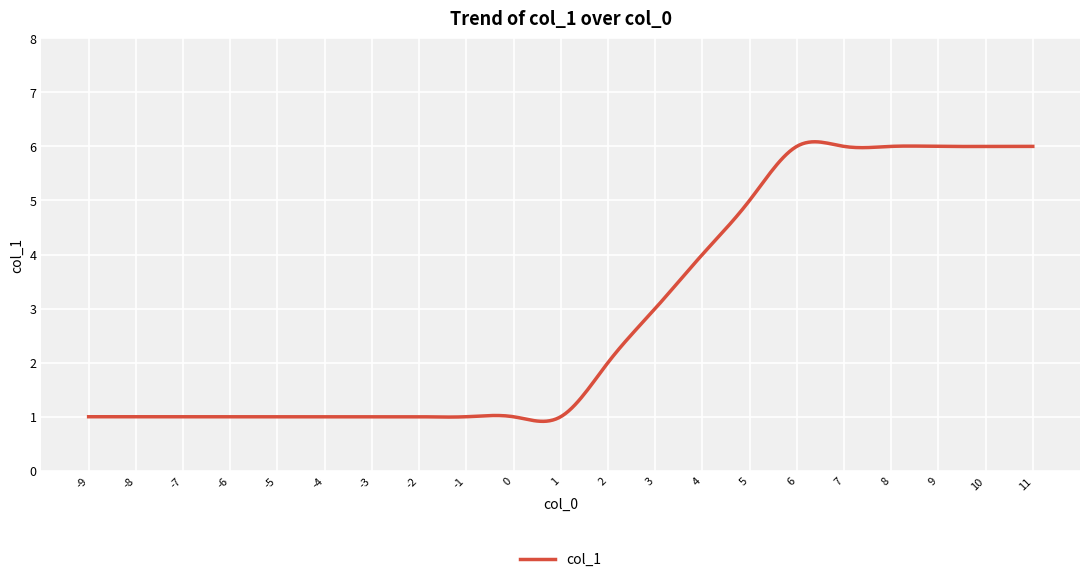

What is the maximum value shown in the chart?

6.1